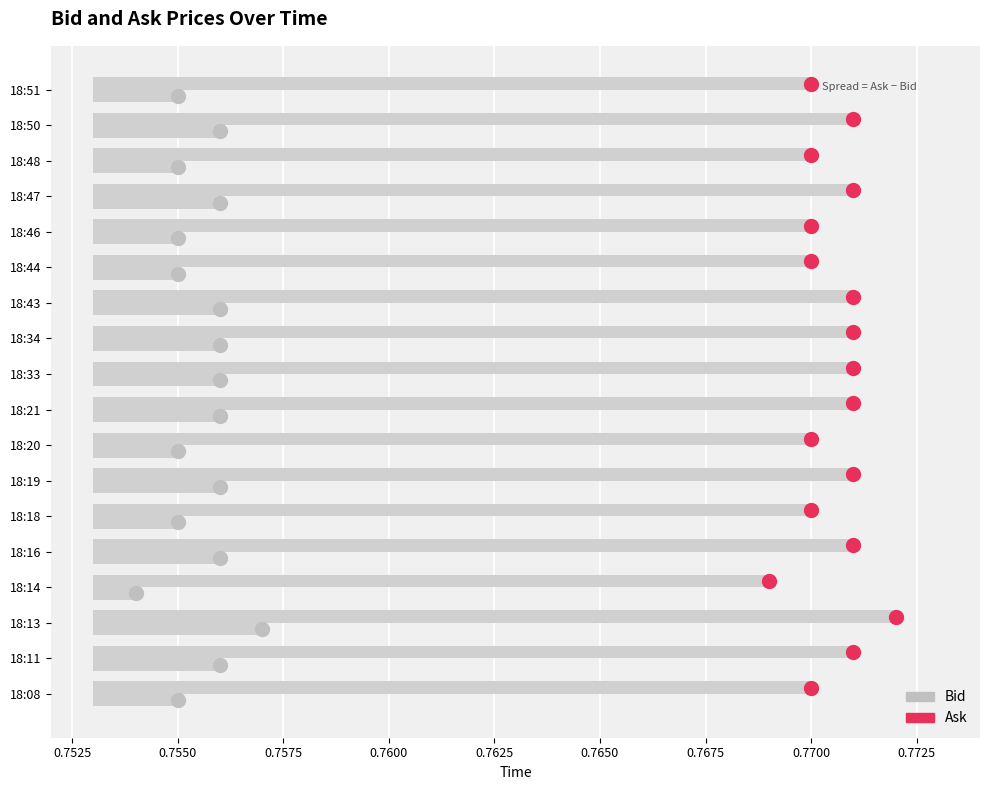

What position from the left is 0.7500?

1